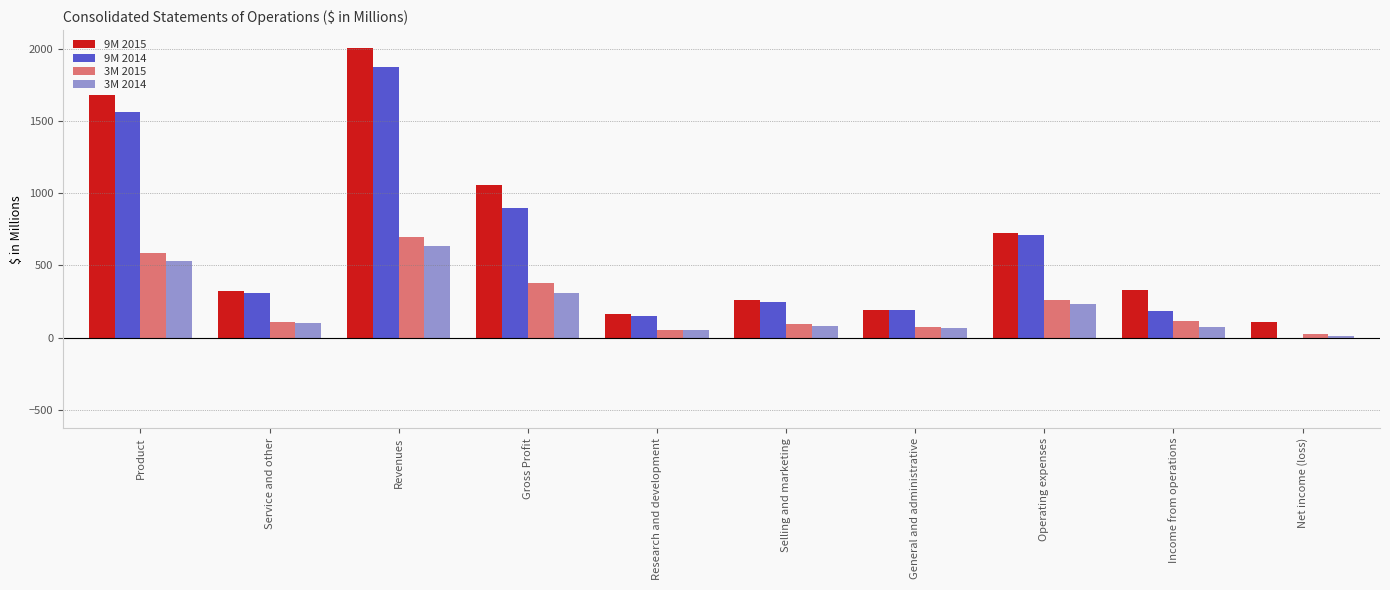

Are the bars grouped side by side (vs. stacked)?

Yes